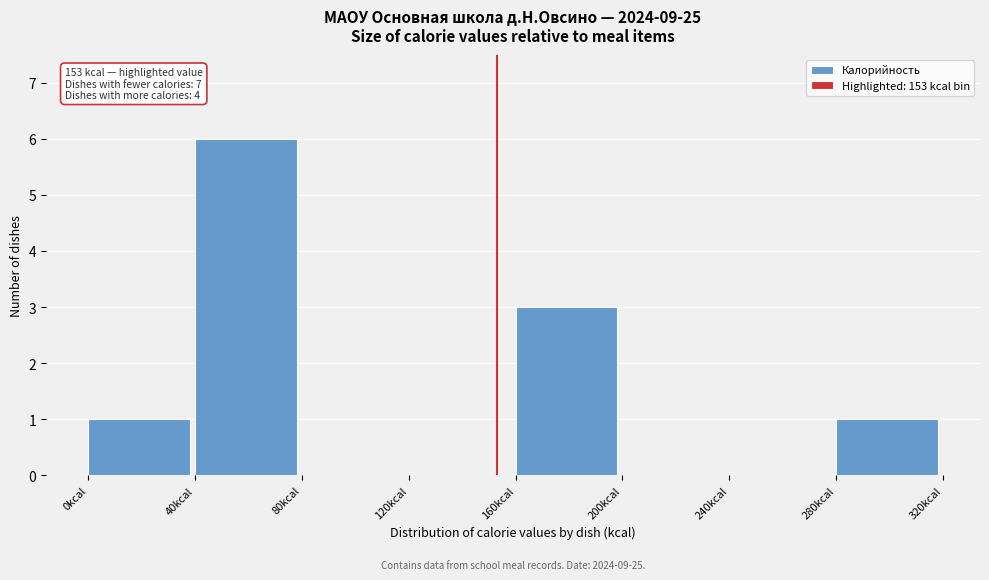

Over which range of the x-axis is the bar tallest?

40 to 80